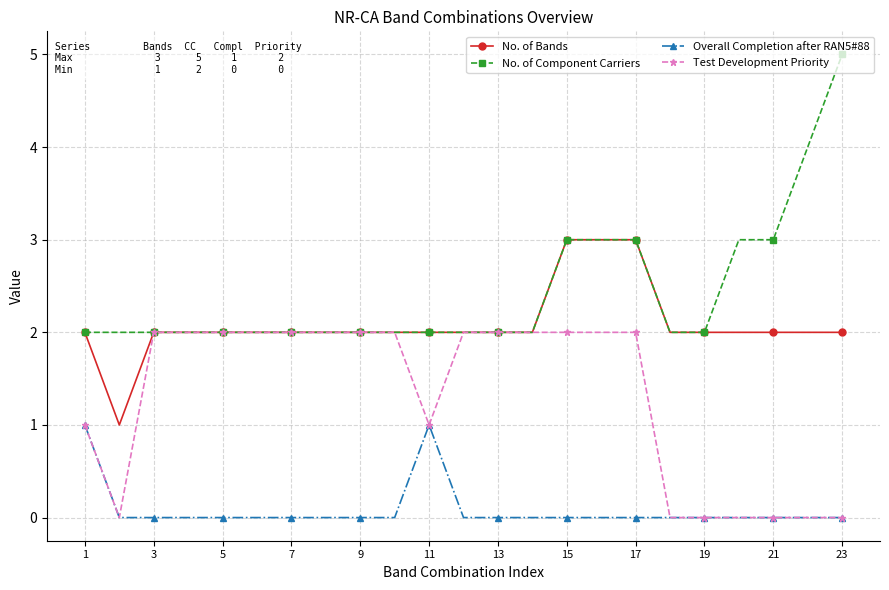

List the series in order of their peak value, highest first.

No. of Component Carriers, No. of Bands, Test Development Priority, Overall Completion after RAN5#88